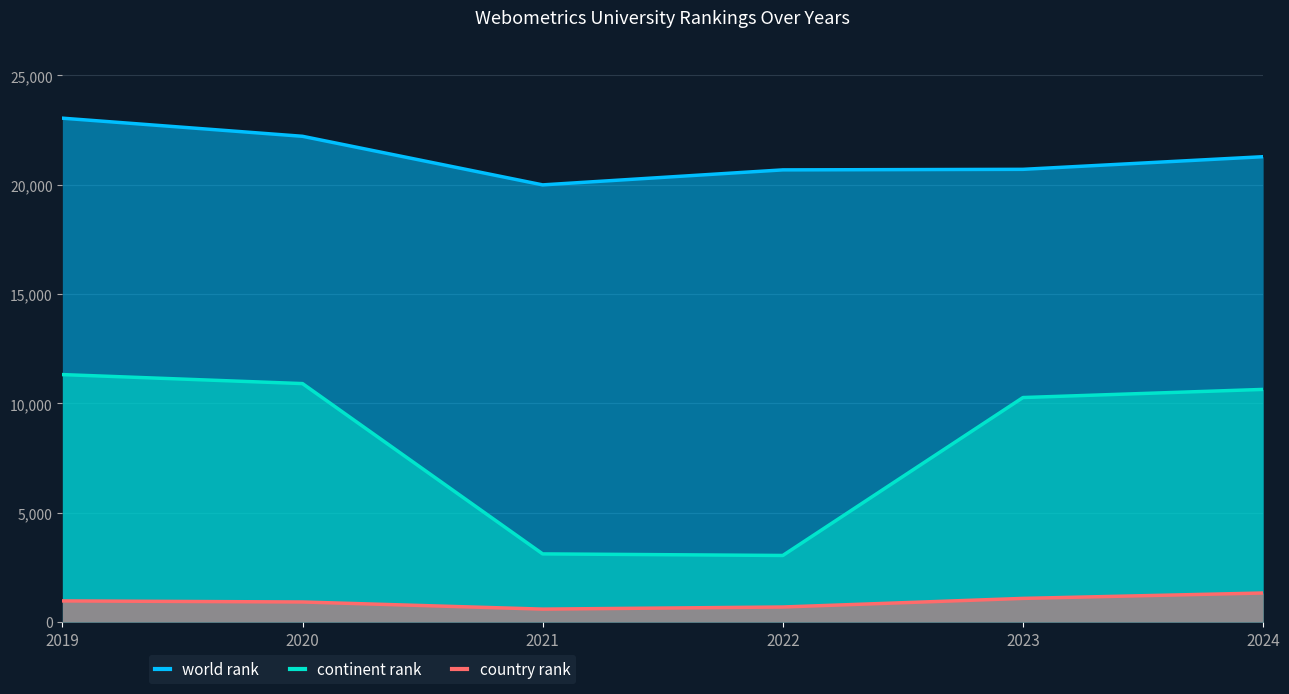

What is the difference between the maximum and minimum values in the world rank series?

3051